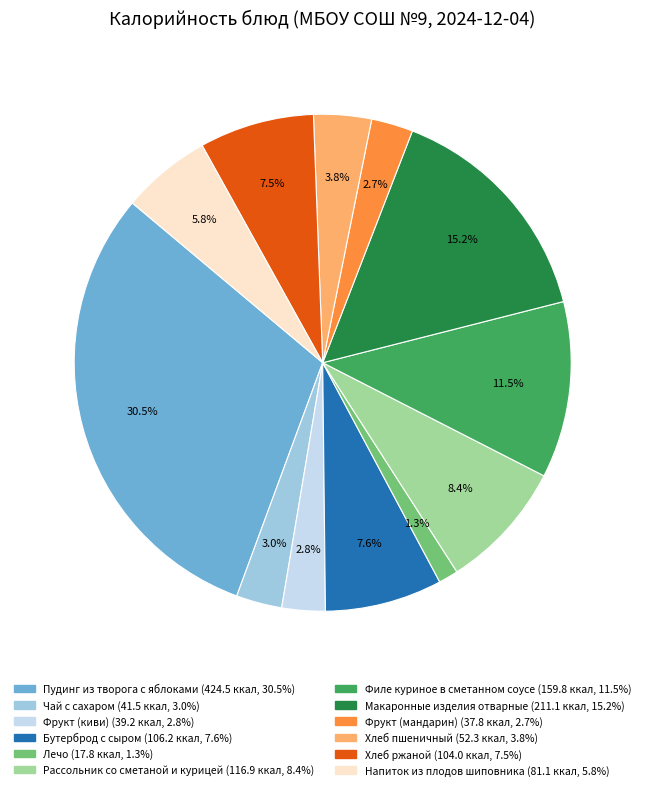

Count the number of slices in the pie.

12